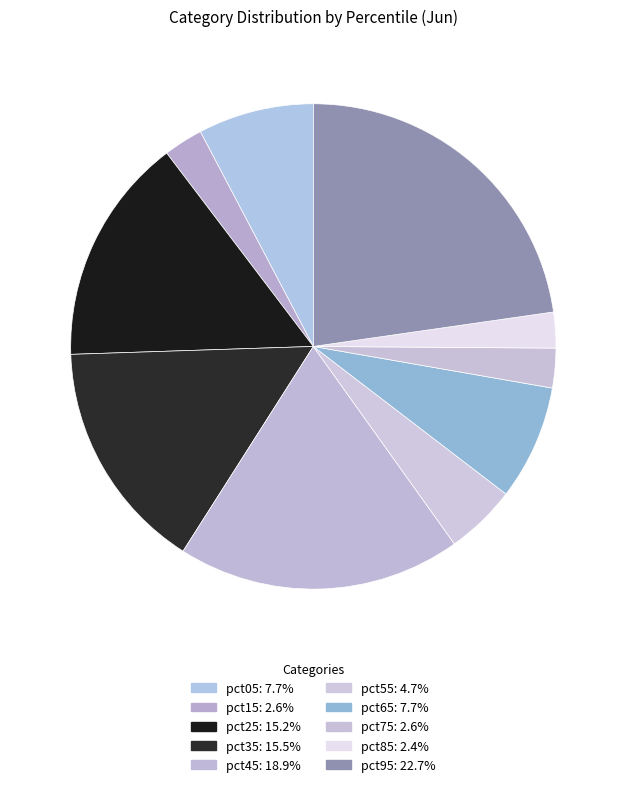

How many segments does this pie chart have?

10